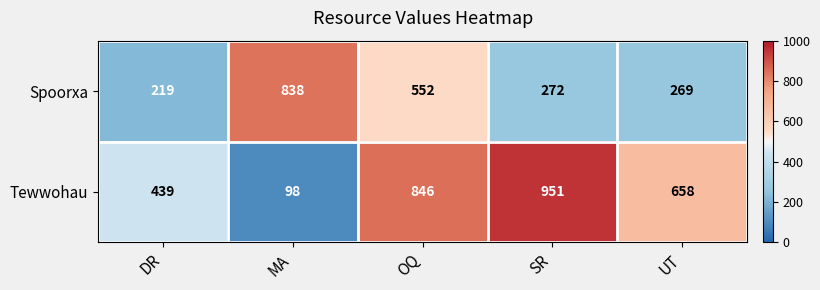

At which label is Tewwohau closest to 524?

DR